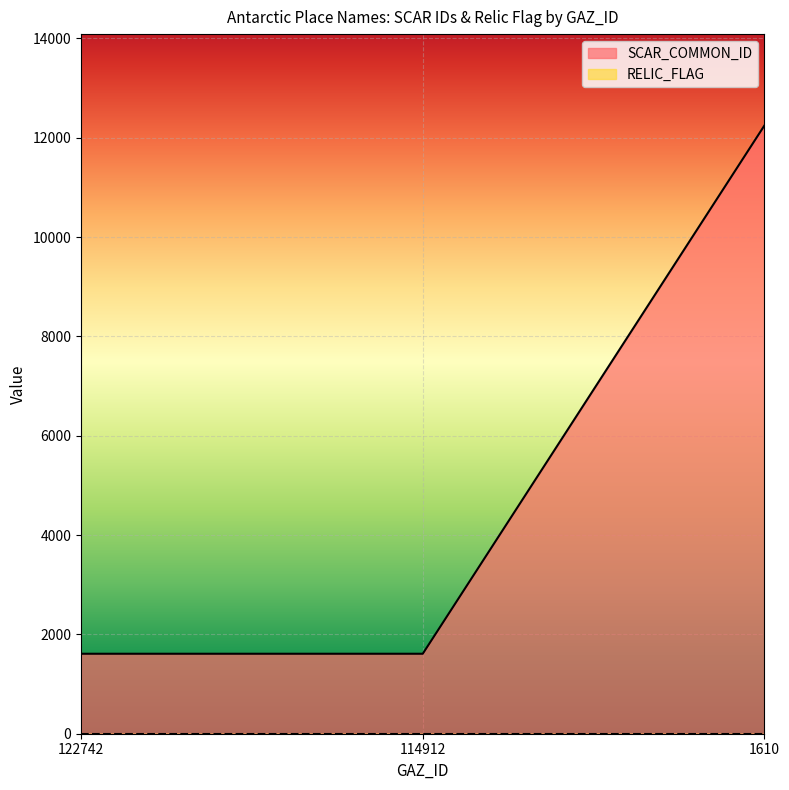

What is the sum of the values at 1610 and 122742?

13858